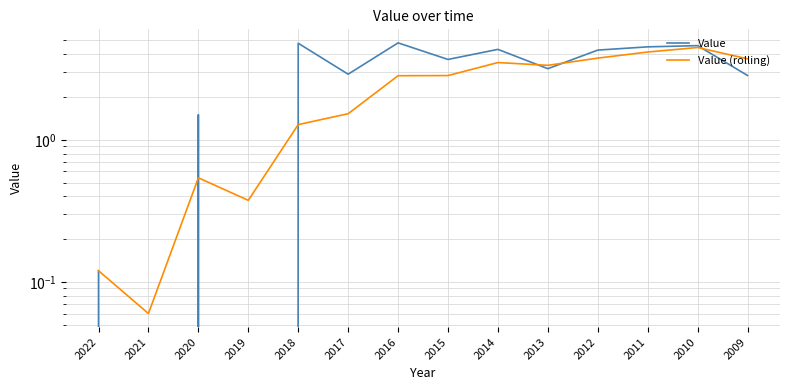

The Value (rolling) series shows 4.5 at 2010. True or false?

True